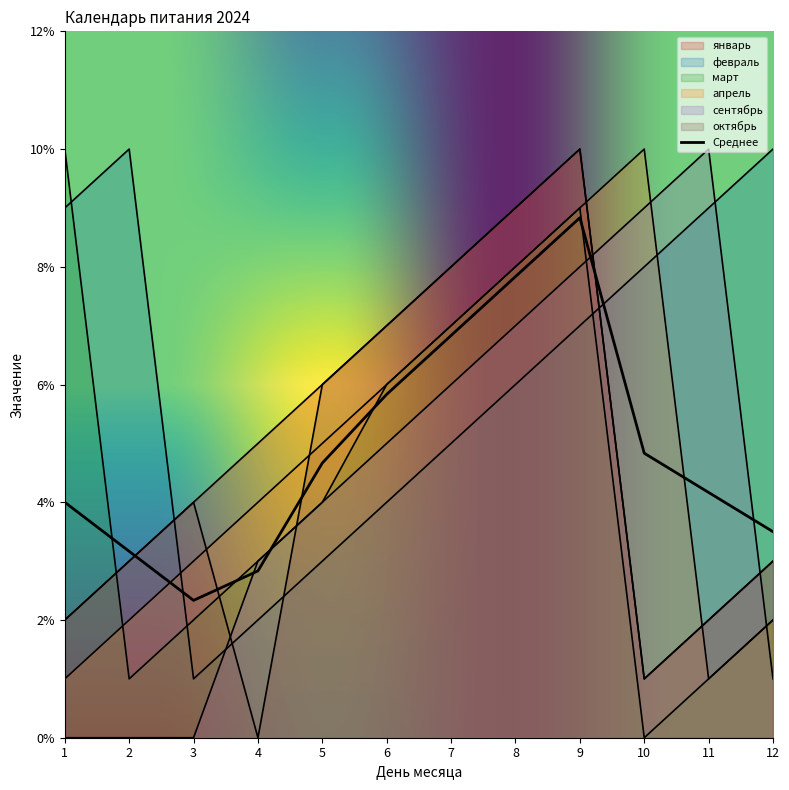

Which series ends up on top after the final intersection of апрель and январь?

январь